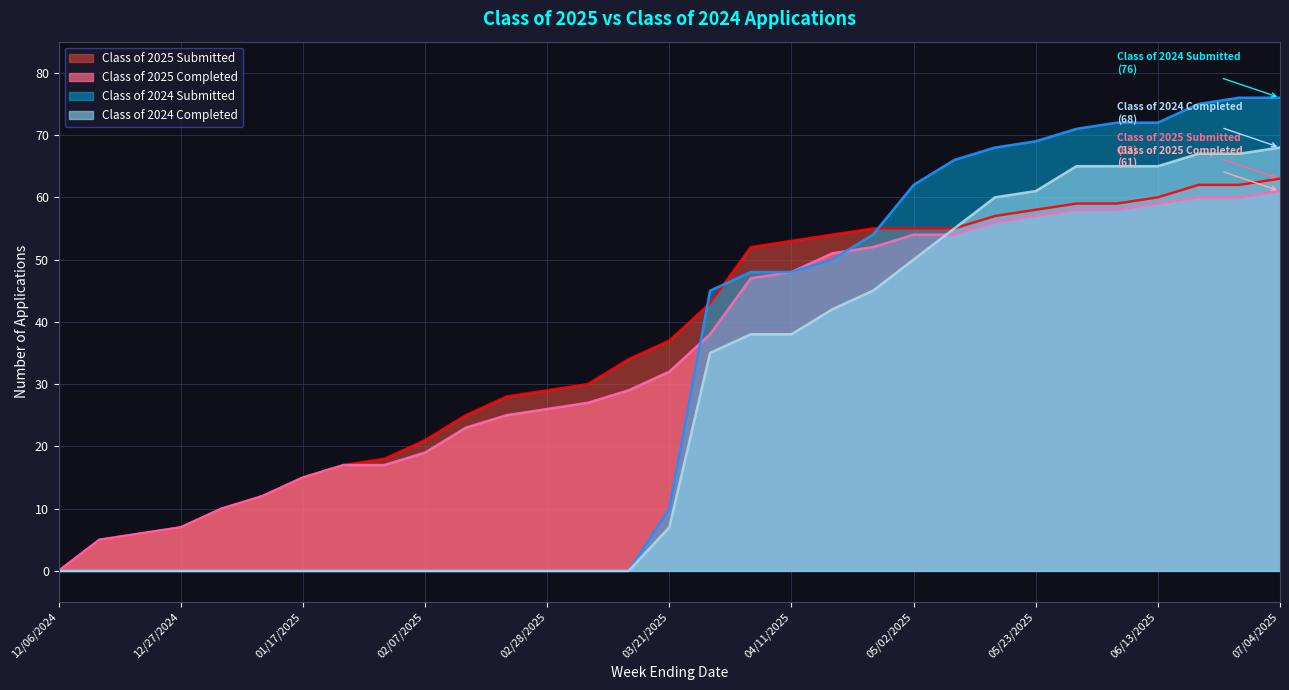

What is the sum of the Class of 2024 Completed values at 06/13/2025 and 12/20/2024?

65